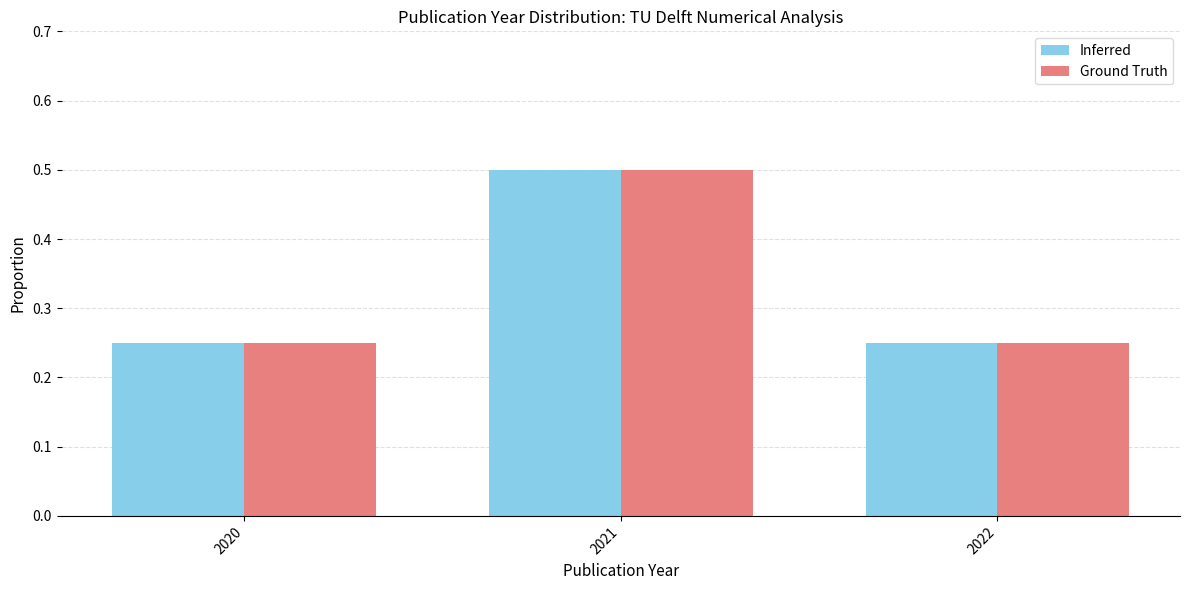

What is the sum of all Inferred values?

1.0